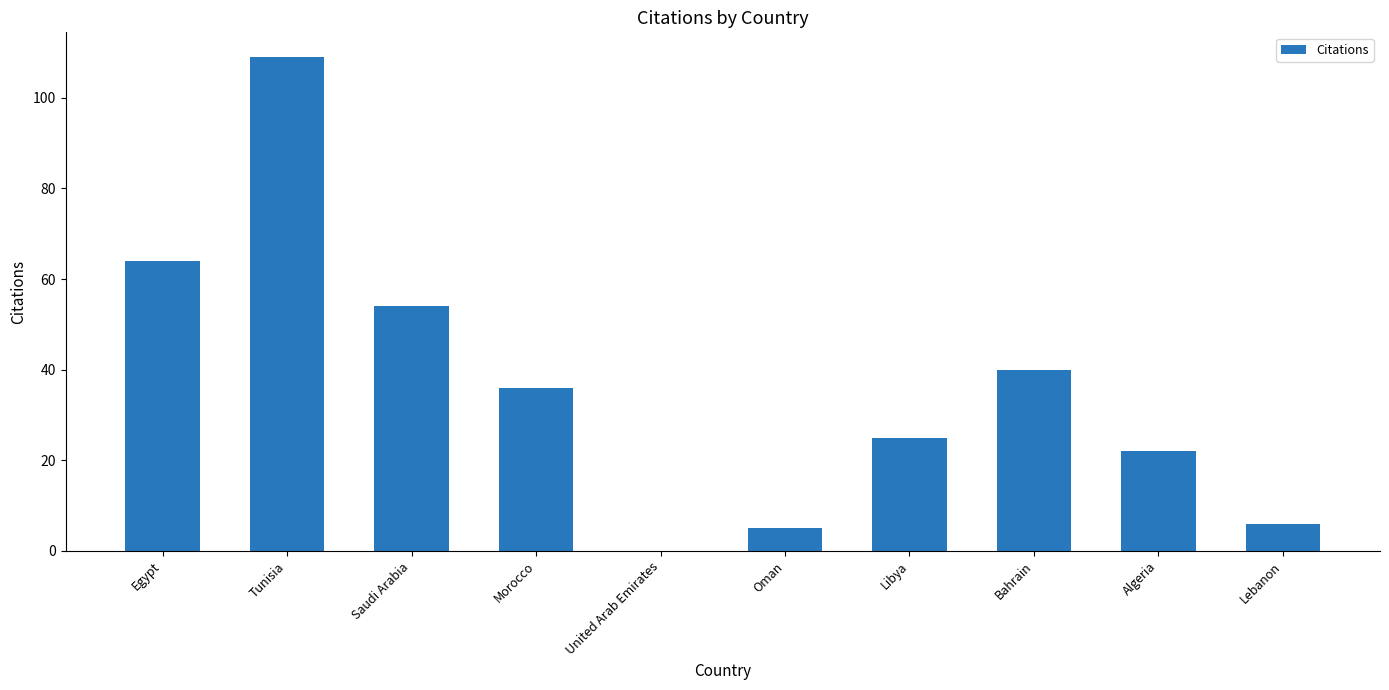

Read the value at Lebanon.

6